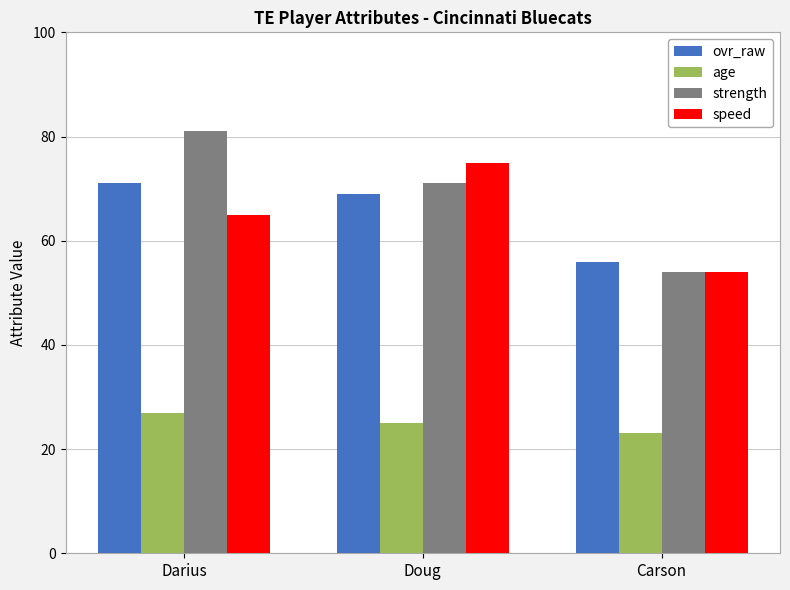

Count the strength values in the range 54 to 81.

3